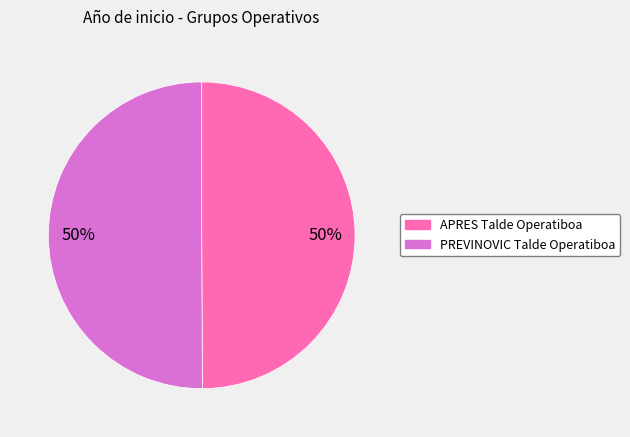

Approximately how many times larger is the value at PREVINOVIC Talde Operatiboa compared to APRES Talde Operatiboa?

1.0